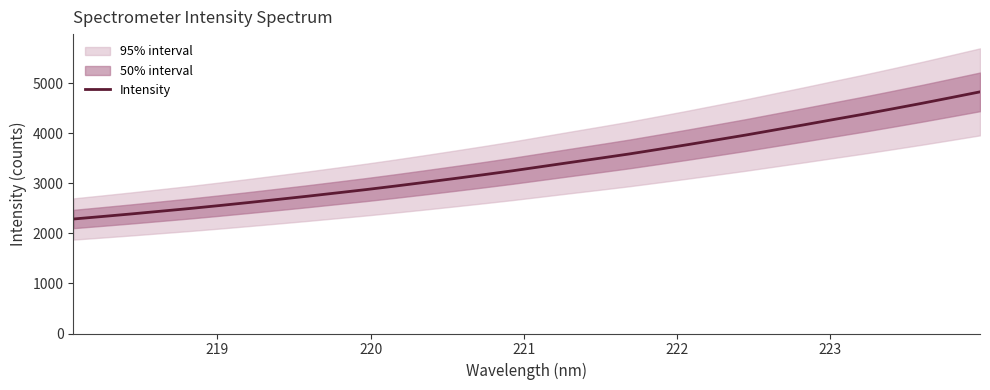

What is the maximum value for Intensity?

4830.5